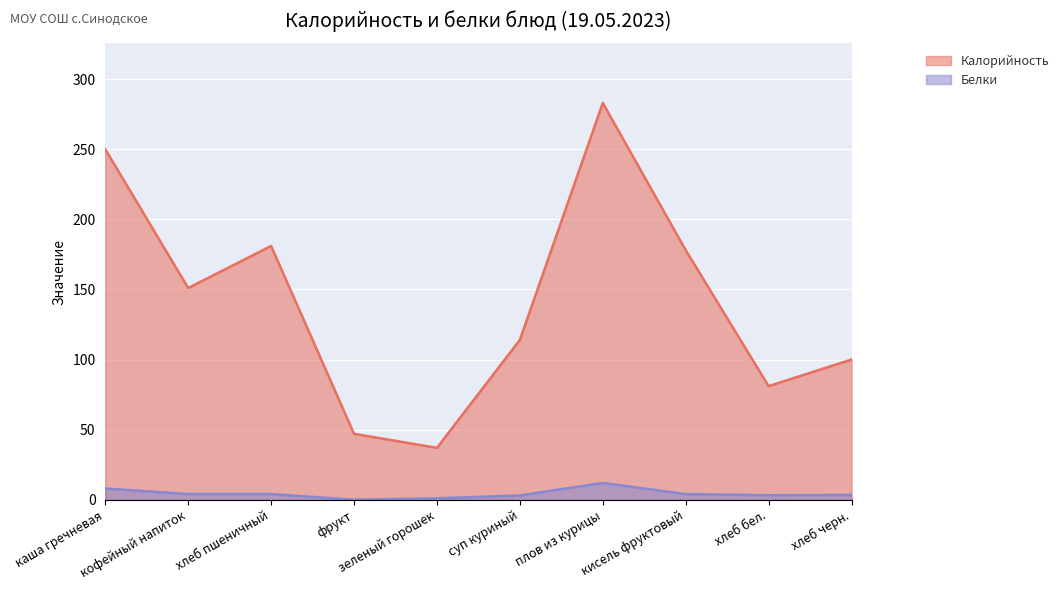

List the series in order of their overall mean, highest first.

Калорийность, Белки